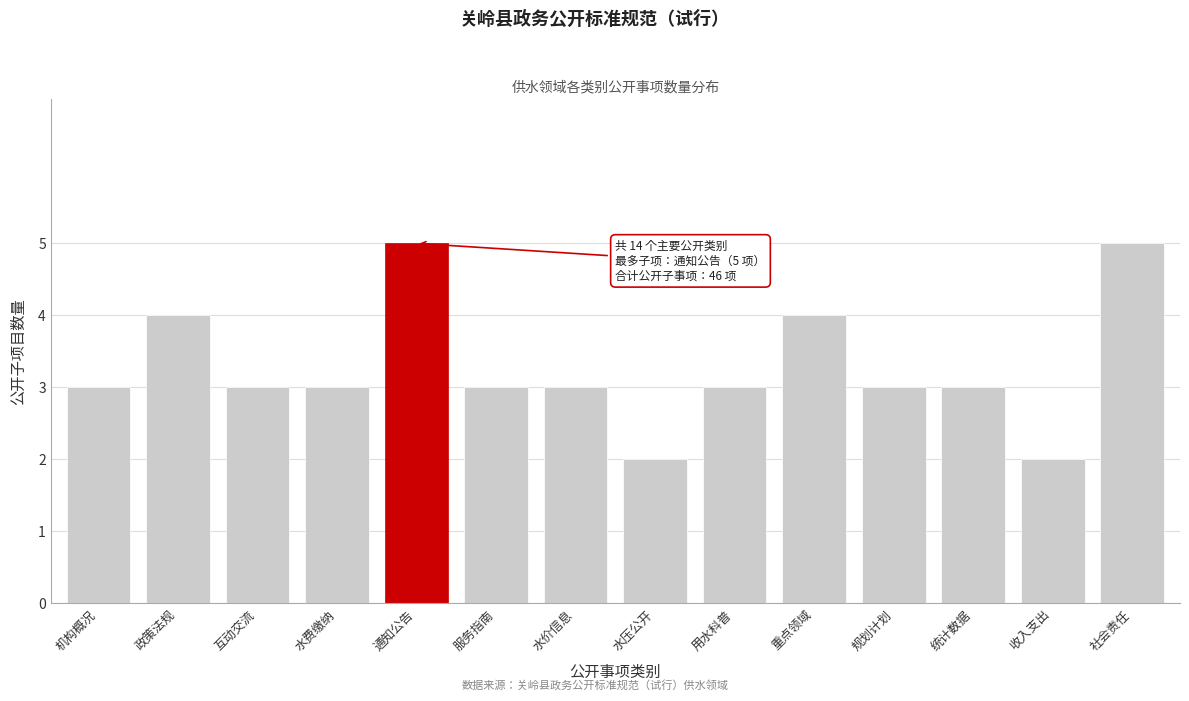

Reading right to left, what are all the values shown in this chart?

5	2	3	3	4	3	2	3	3	5	3	3	4	3